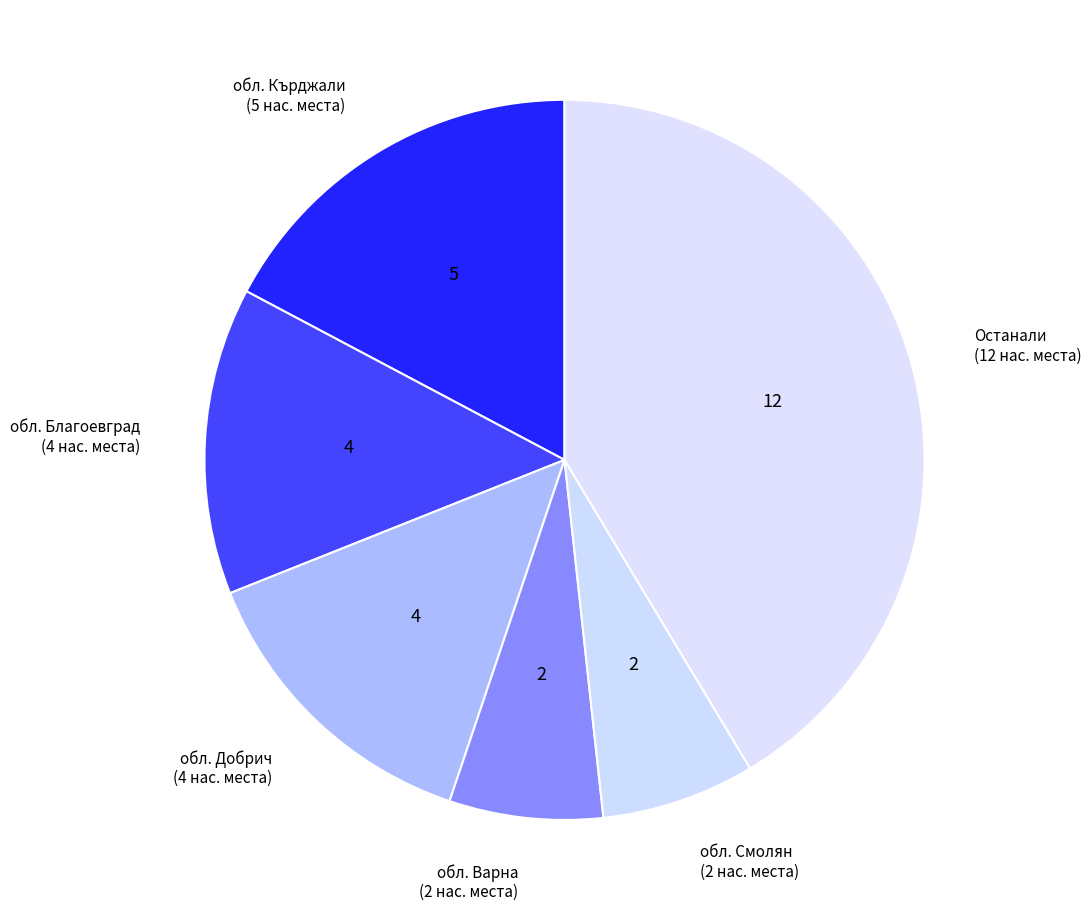

Count the number of slices in the pie.

6